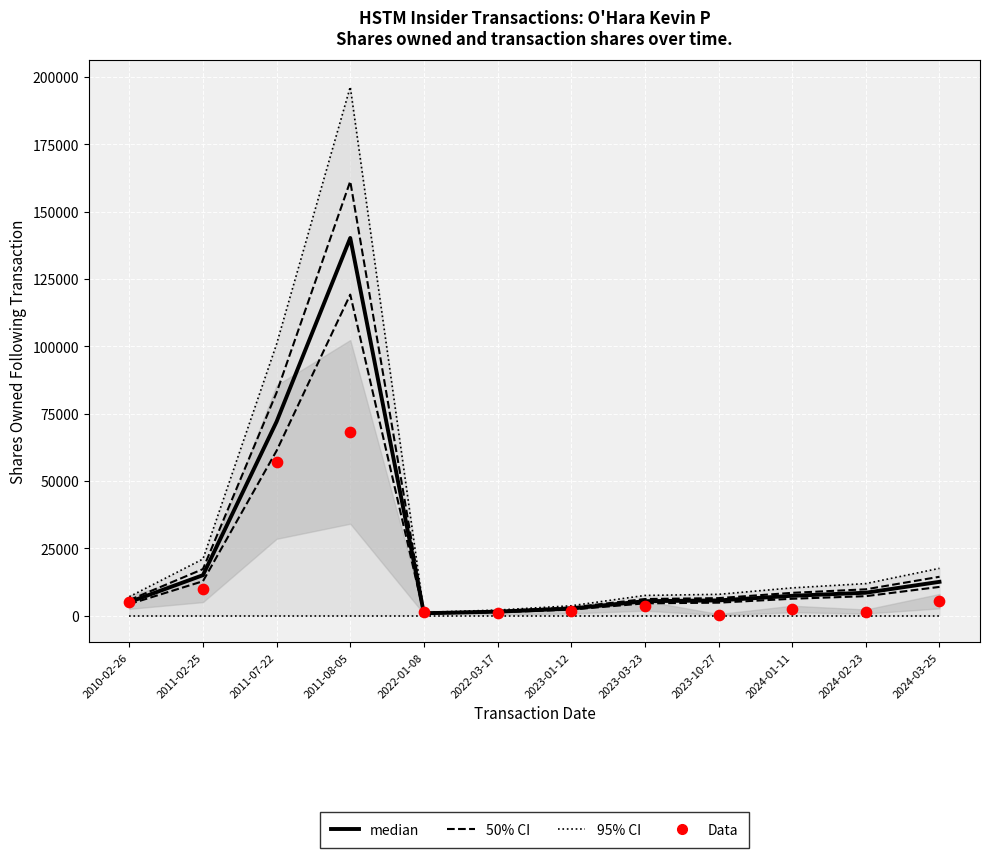

Which series has the largest total across all categories?

95% CI